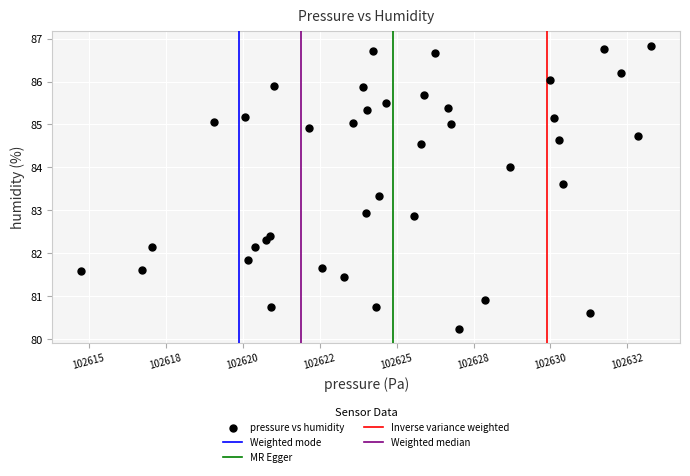

What is the range of Y values (max minus min)?

6.6